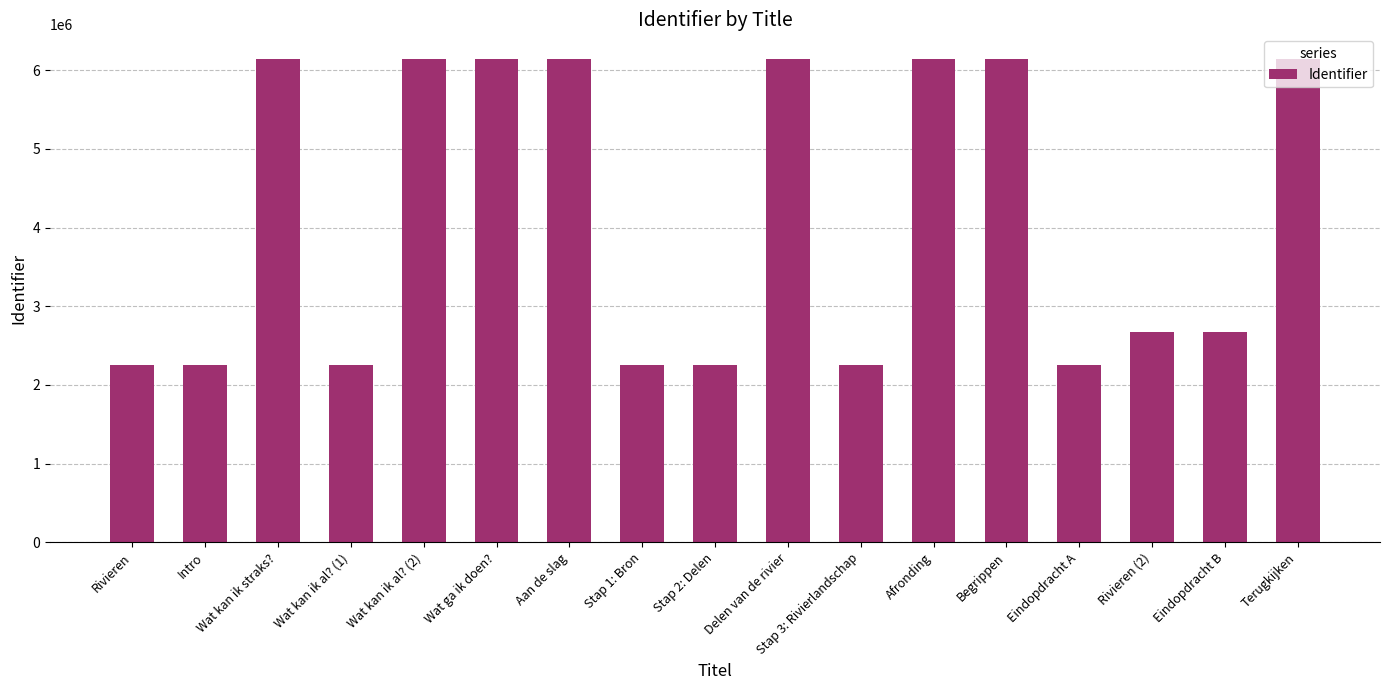

What is the maximum value shown in the chart?

6148145